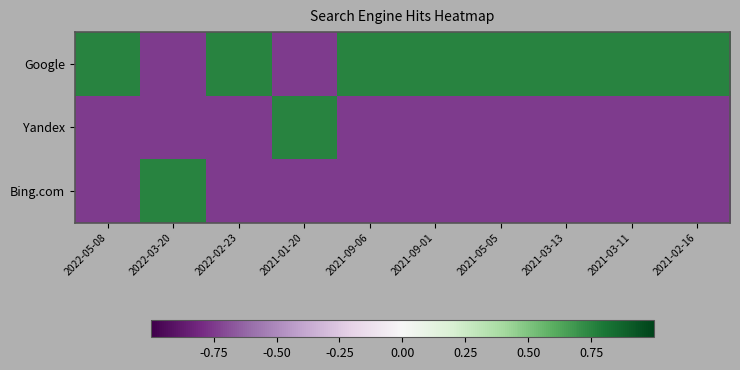

Reading right to left, transcribe all the data shown in this chart.

Google: 2021-02-16=0.8	2021-03-11=0.8	2021-03-13=0.8	2021-05-05=0.8	2021-09-01=0.8	2021-09-06=0.8	2021-01-20=-0.8	2022-02-23=0.8	2022-03-20=-0.8	2022-05-08=0.8
Yandex: 2021-02-16=-0.8	2021-03-11=-0.8	2021-03-13=-0.8	2021-05-05=-0.8	2021-09-01=-0.8	2021-09-06=-0.8	2021-01-20=0.8	2022-02-23=-0.8	2022-03-20=-0.8	2022-05-08=-0.8
Bing.com: 2021-02-16=-0.8	2021-03-11=-0.8	2021-03-13=-0.8	2021-05-05=-0.8	2021-09-01=-0.8	2021-09-06=-0.8	2021-01-20=-0.8	2022-02-23=-0.8	2022-03-20=0.8	2022-05-08=-0.8